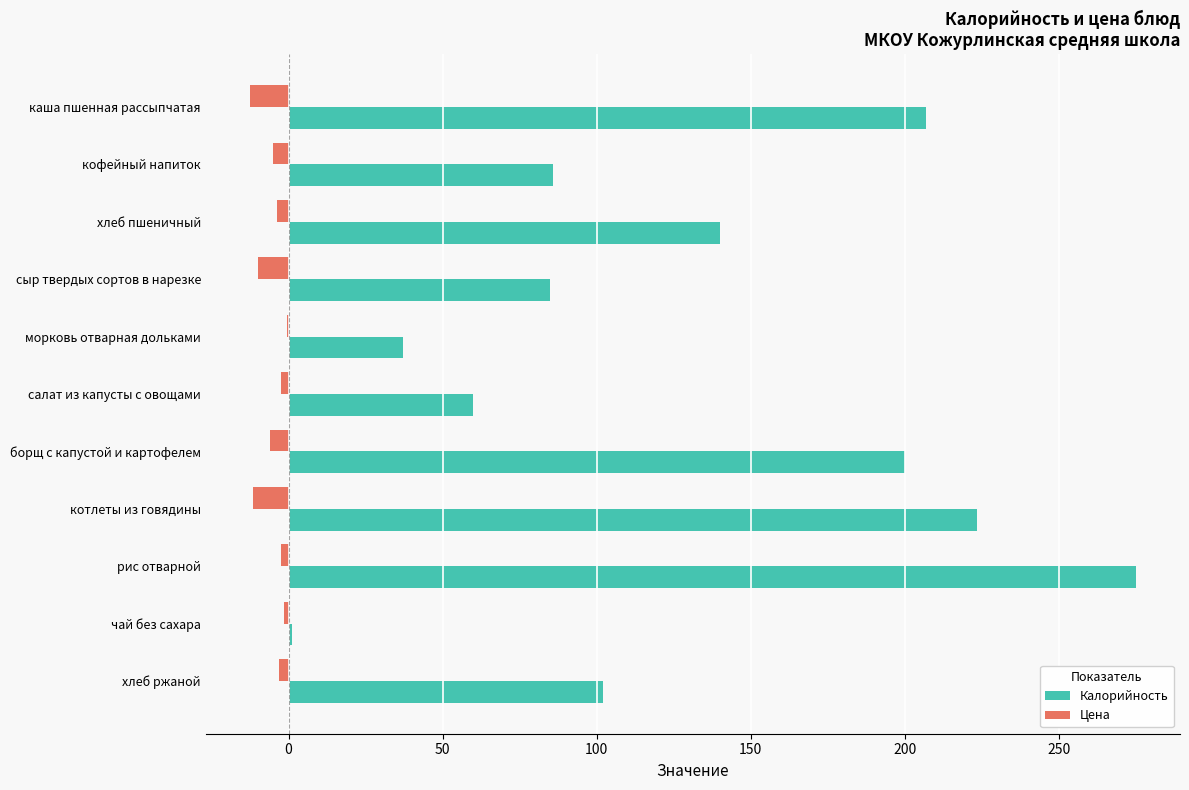

The Калорийность series shows 116.3 at борщ с капустой и картофелем. True or false?

False